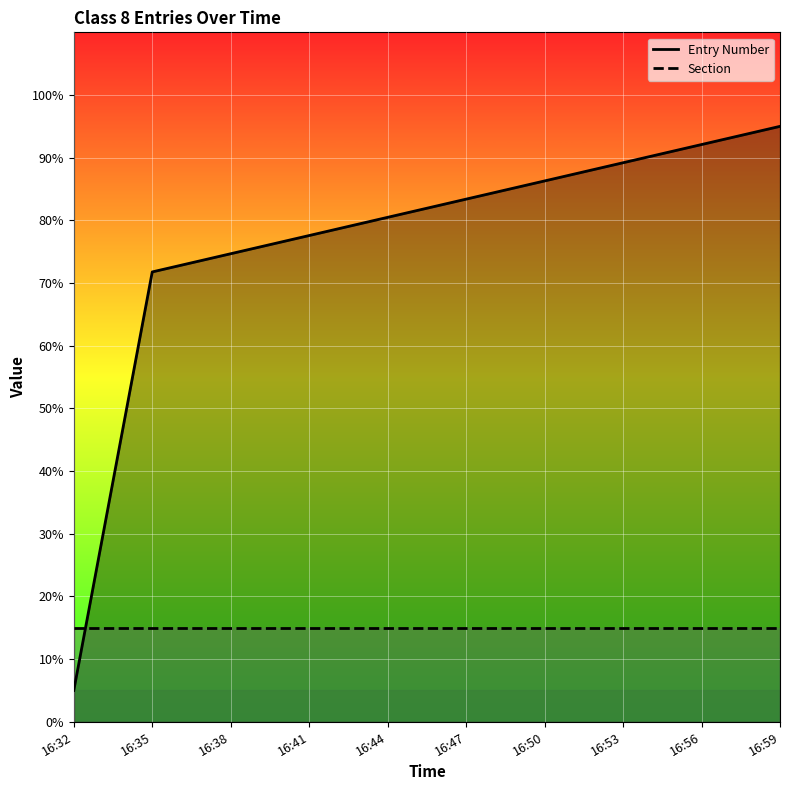

At which label does Section reach its minimum?

16:32